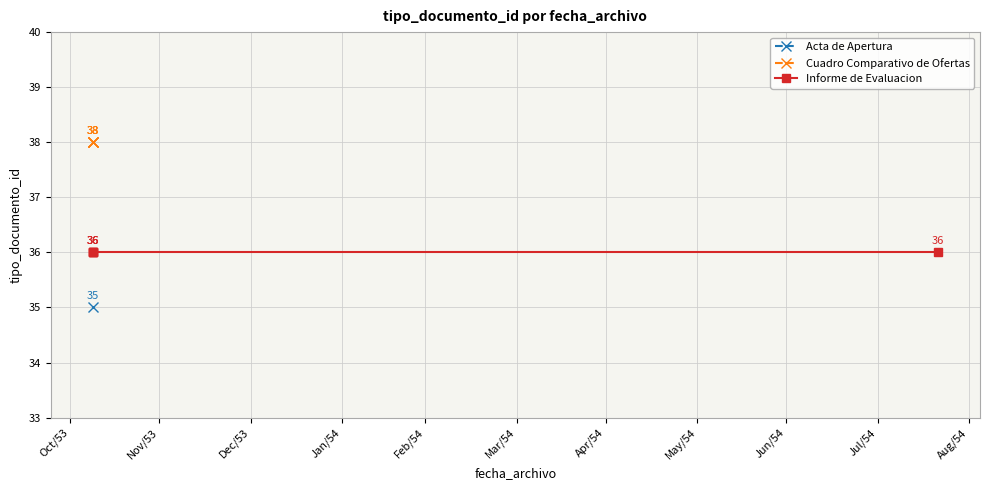

What is the sum of the values at 2022-11-08 15:39:37 and 2022-11-08 15:54:02?

74